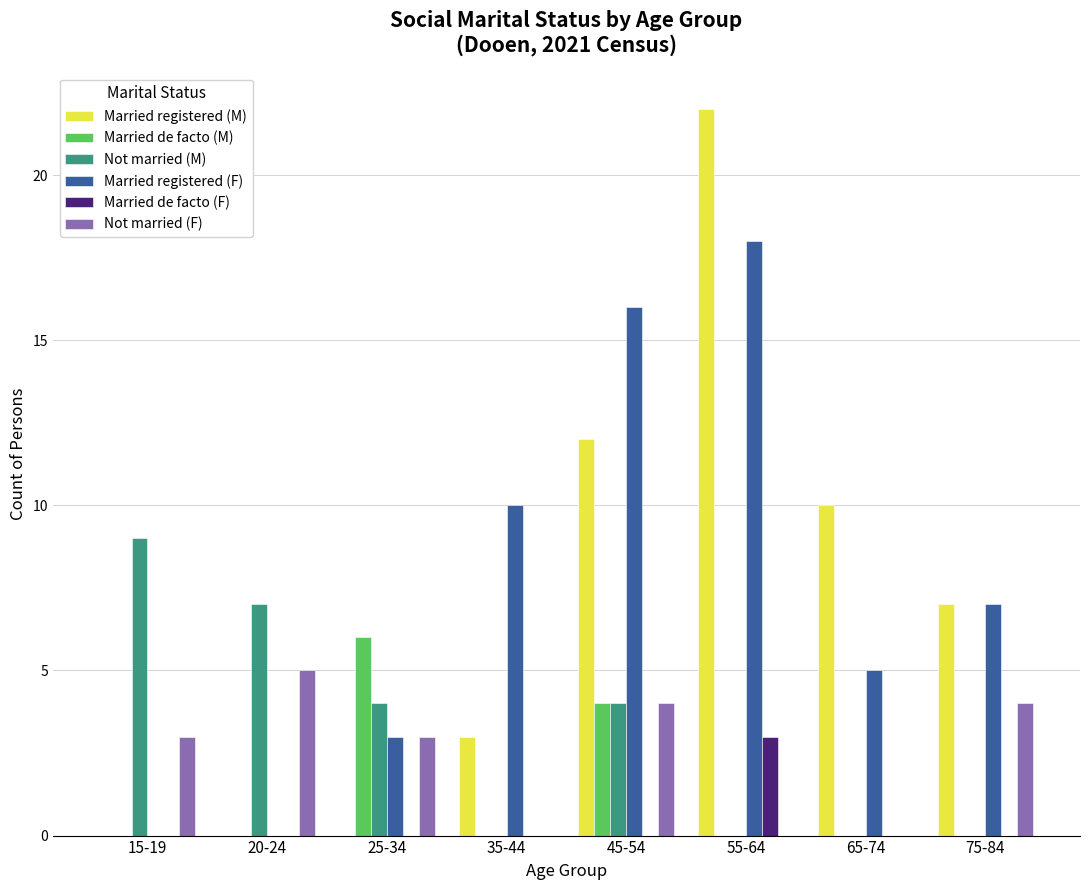

The Married de facto (M) series shows 0 at 15-19. True or false?

True